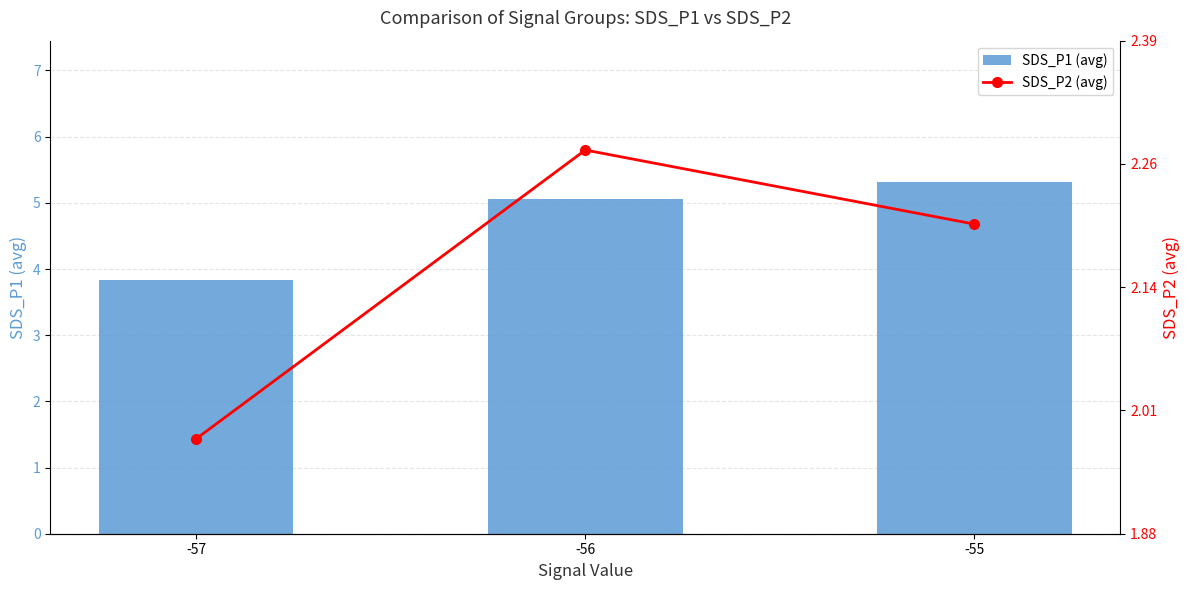

List the labels in order of SDS_P2 (avg) value, largest first.

-56, -55, -57